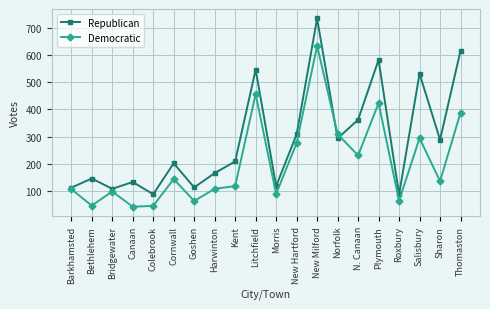

Is the value of Democratic at Harwinton greater than the value of Republican at N. Canaan?

No